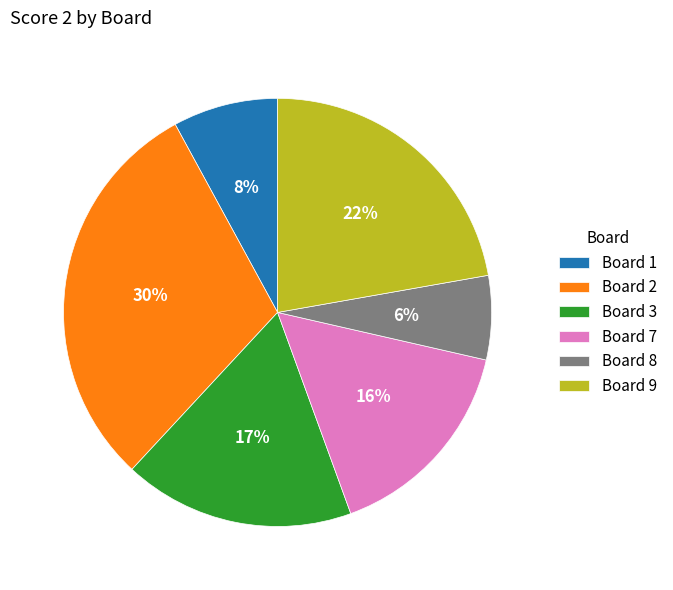

Which slice is the largest?

Board 2